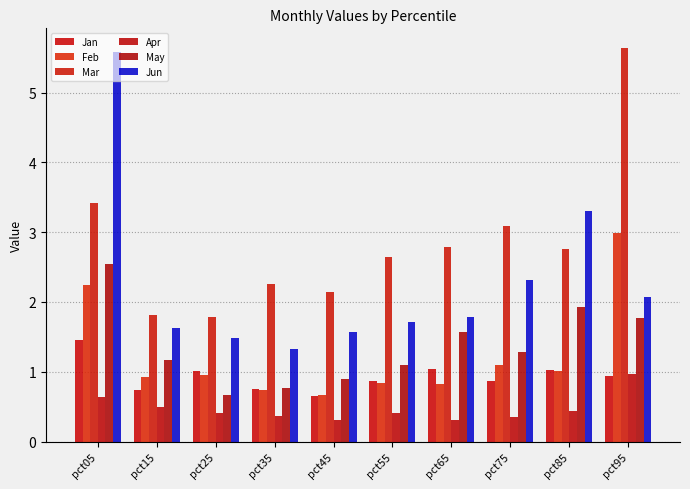

How many groups of bars are there?

10